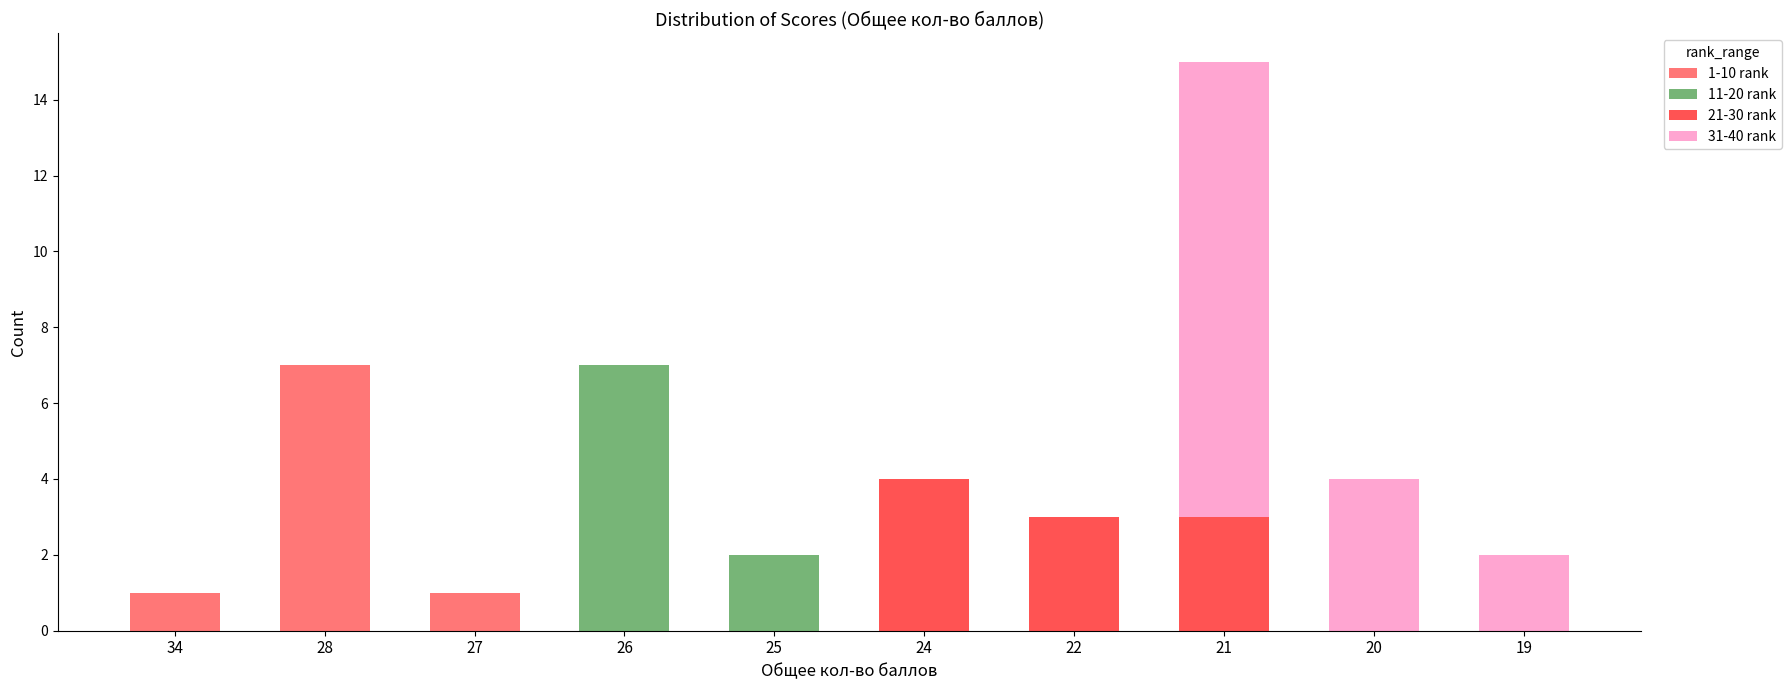

Count the number of data series in this chart.

4